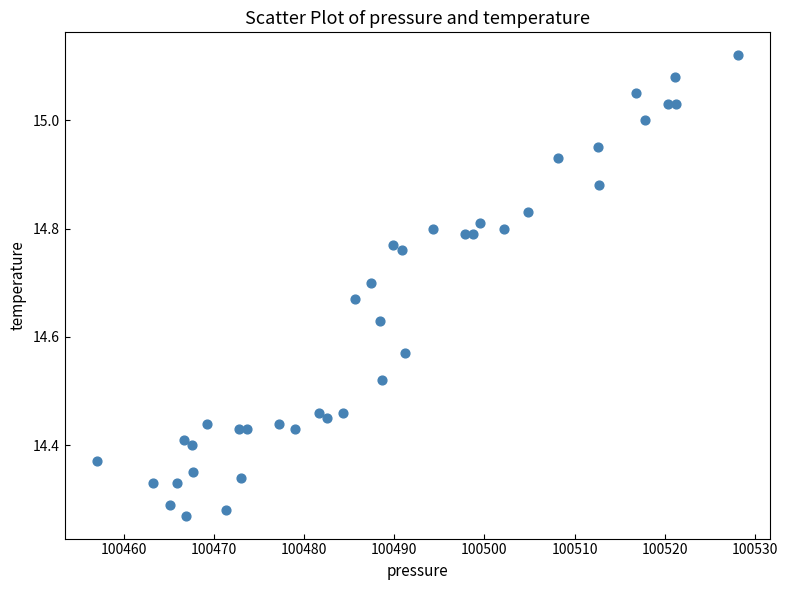

Count the number of points in this scatter plot.

40